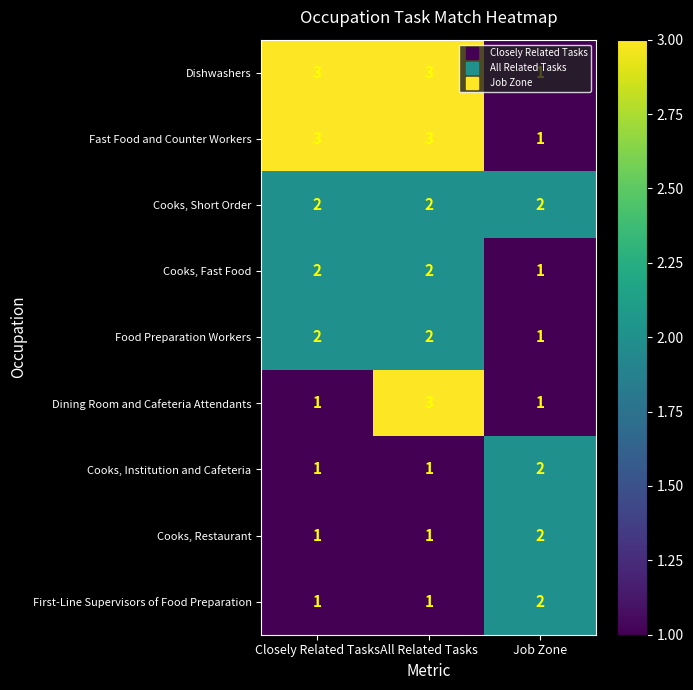

How many values in the First-Line Supervisors of Food Preparation series exceed 1?

1